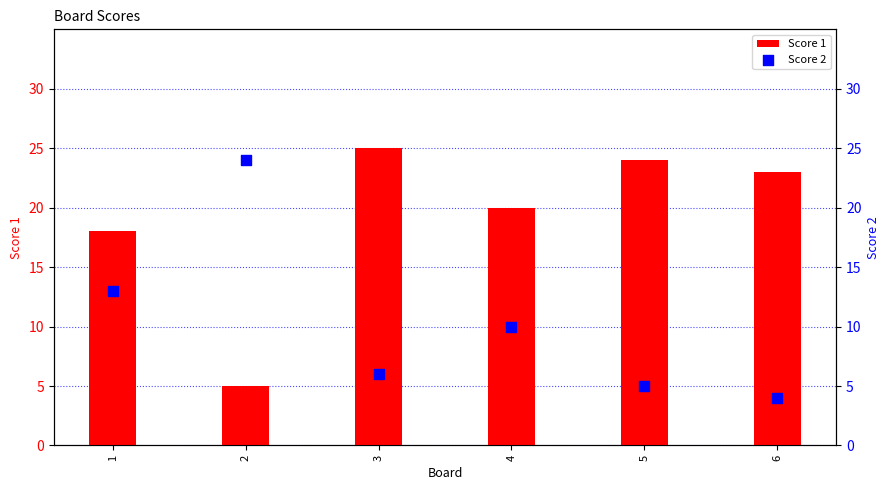

Is the value of Score 2 at 5 greater than the value of Score 1 at 1?

No